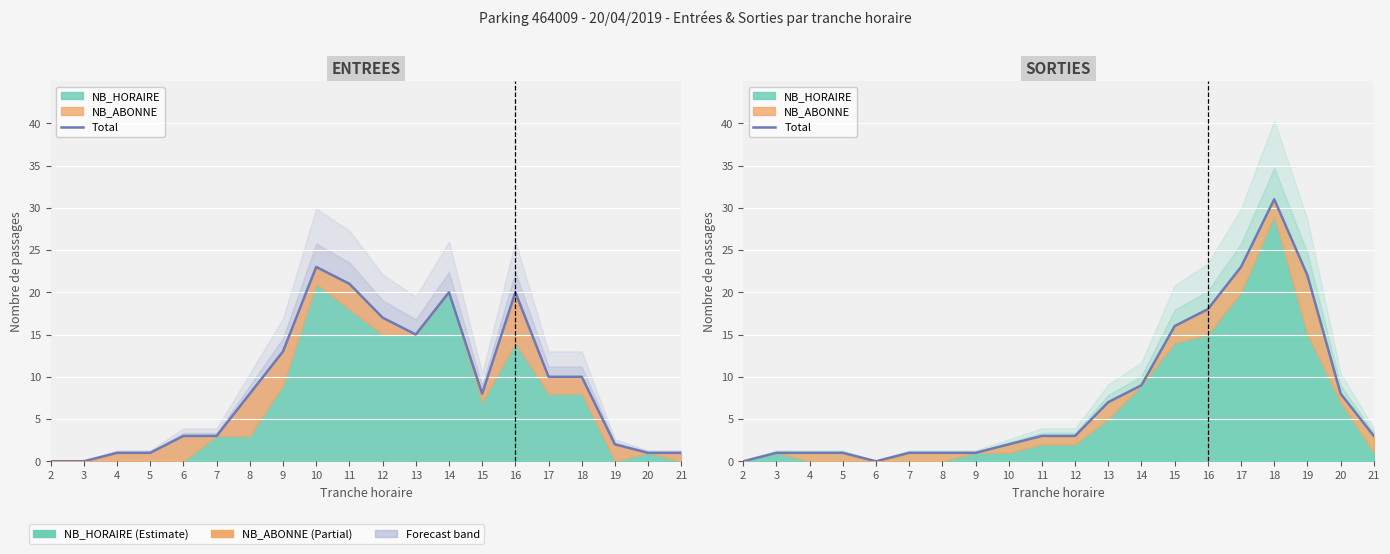

How many interior local valleys (lower than both neighbors) does the data have?

1